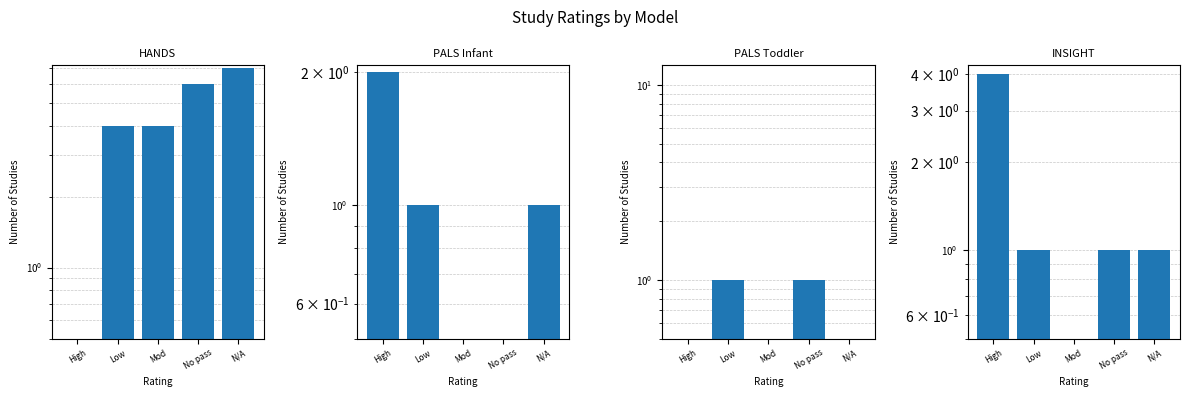

What is the average value of the HANDS series?

4